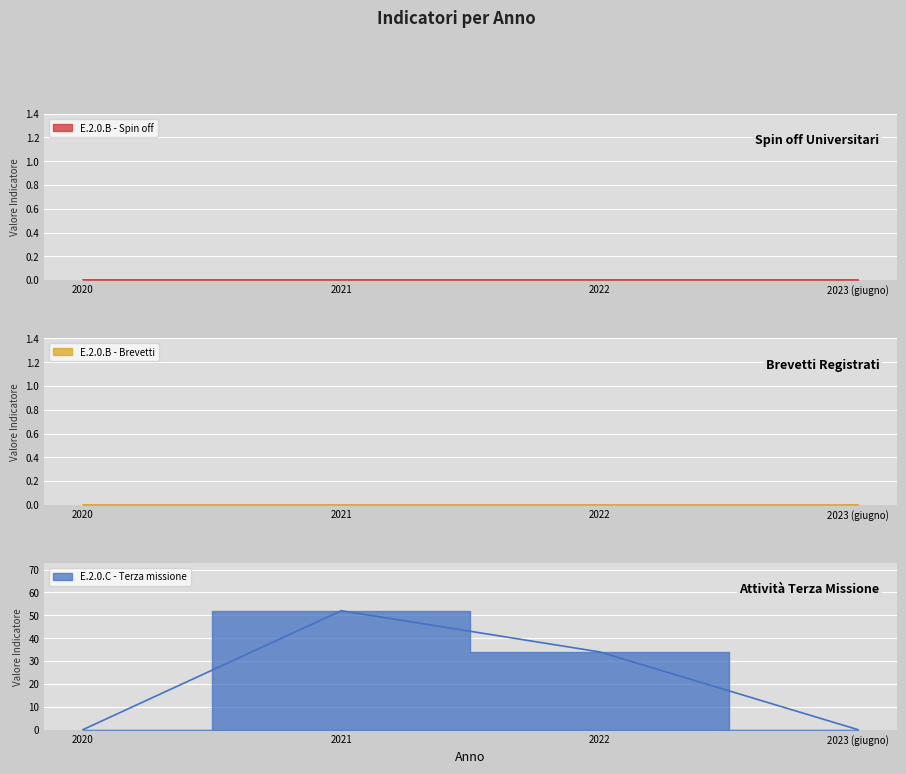

Count the number of data series in this chart.

3